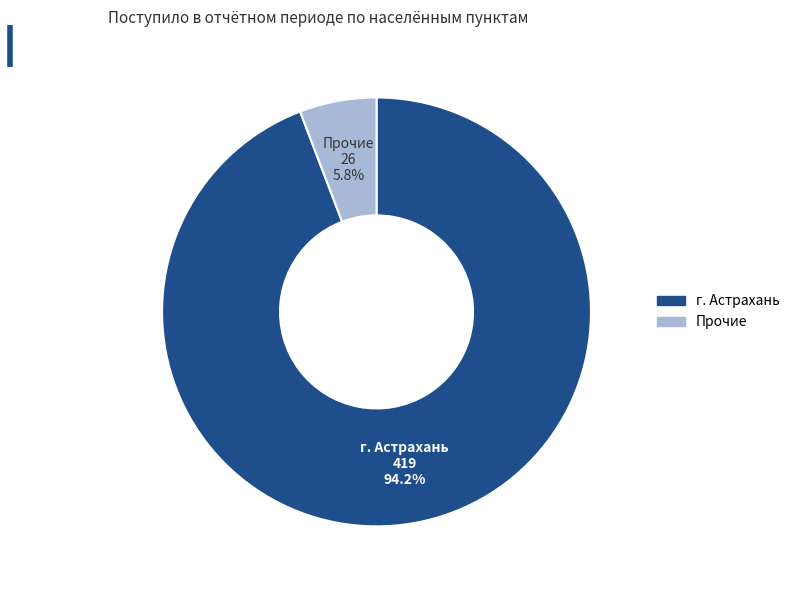

Which slice is the smallest?

Прочие